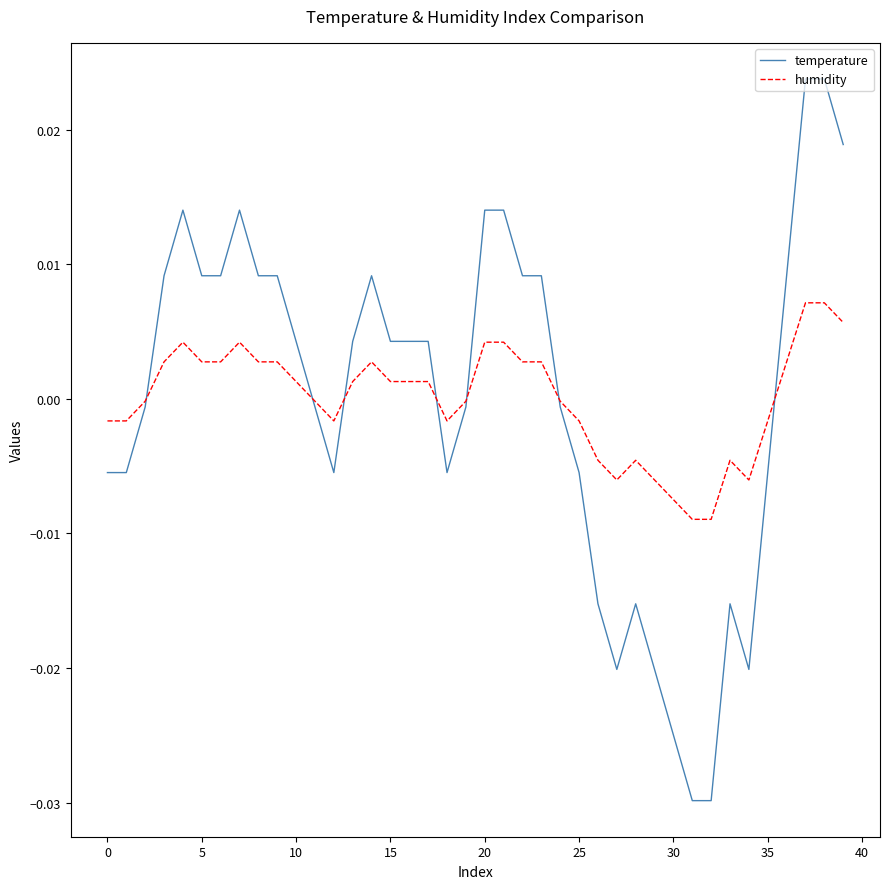

How many lines are shown in the chart?

2